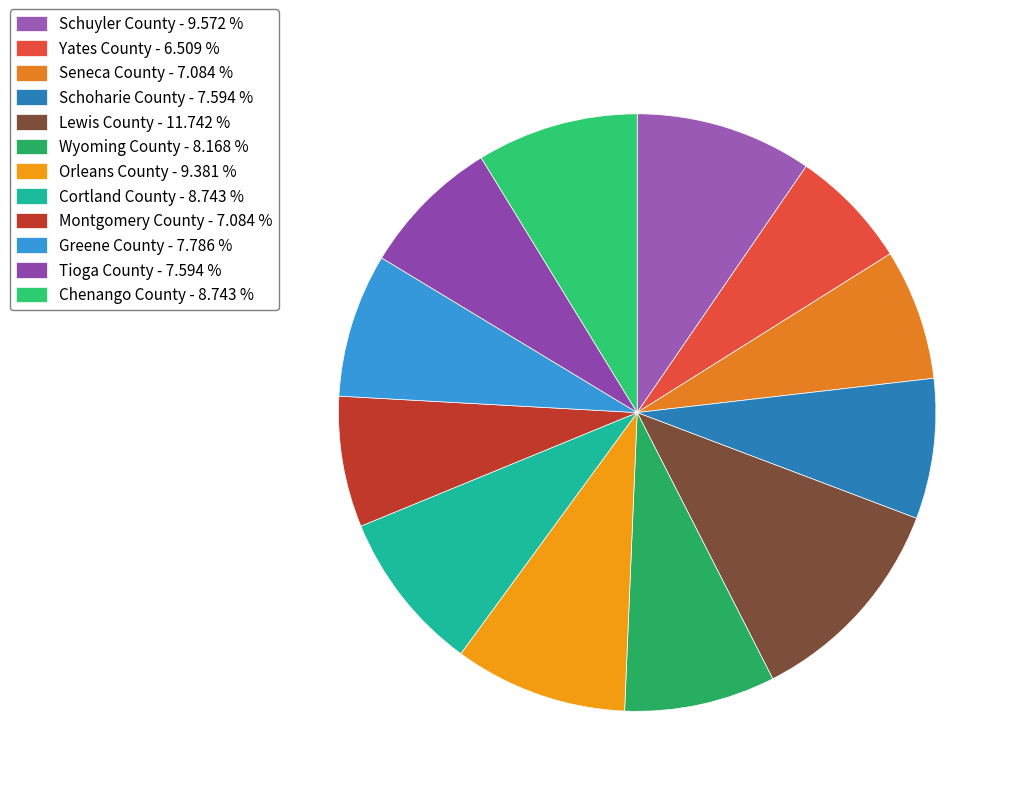

What is the smallest slice in the pie chart?

Yates County